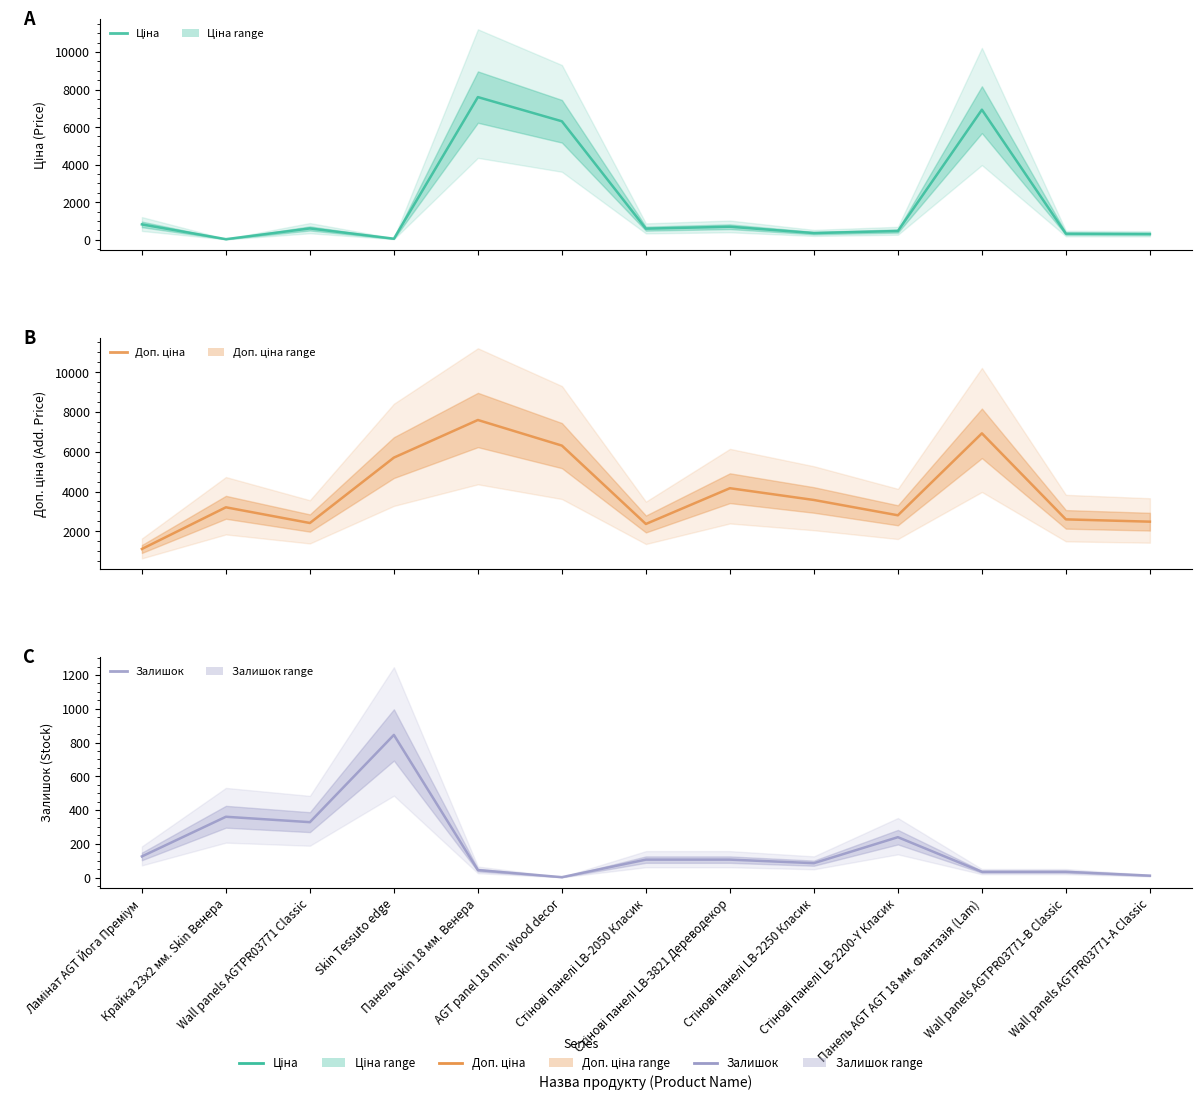

What is the label of the 5th point from the right?

Стінові панелі LB-2250 Класик